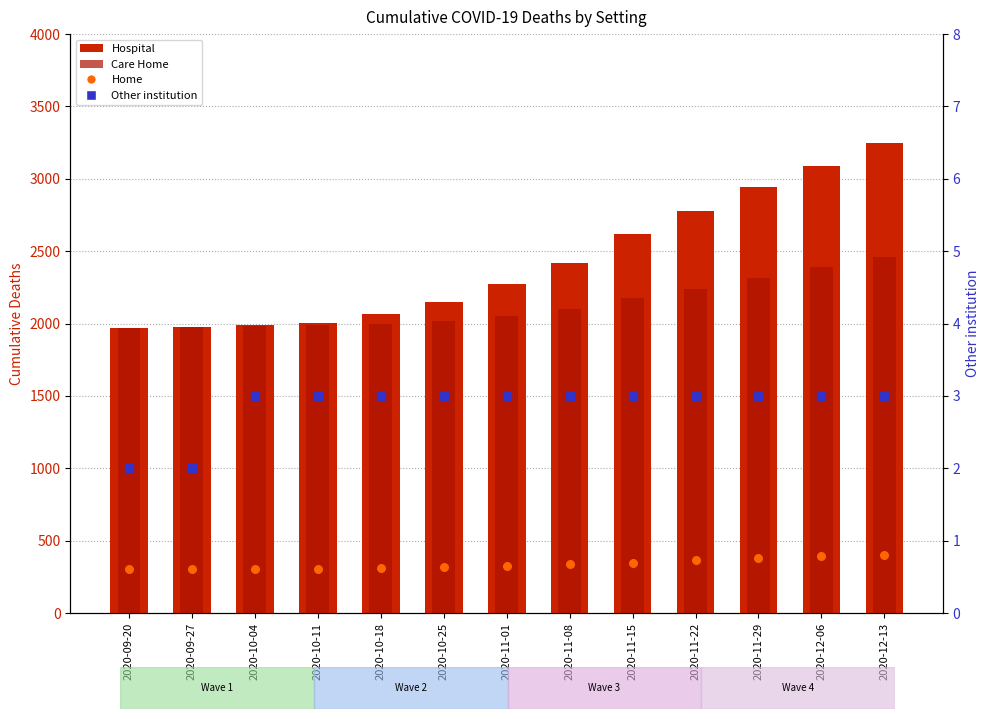

At how many categories does at least one series exceed 1641?

13